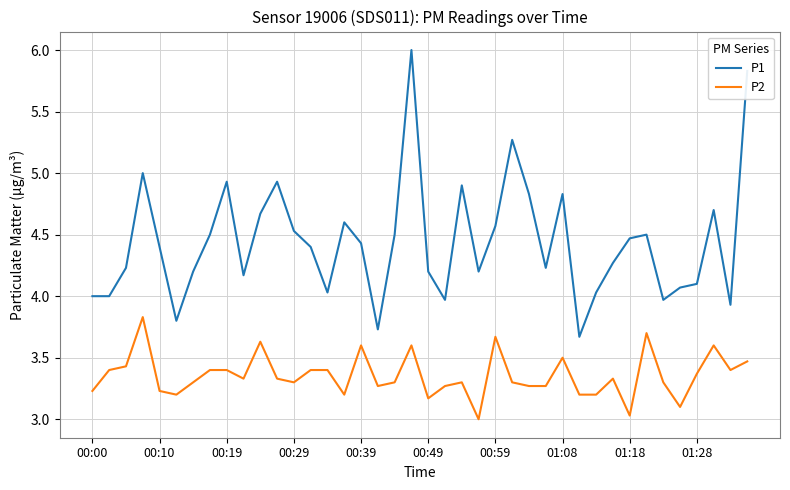

How many distinct data groups are displayed?

2